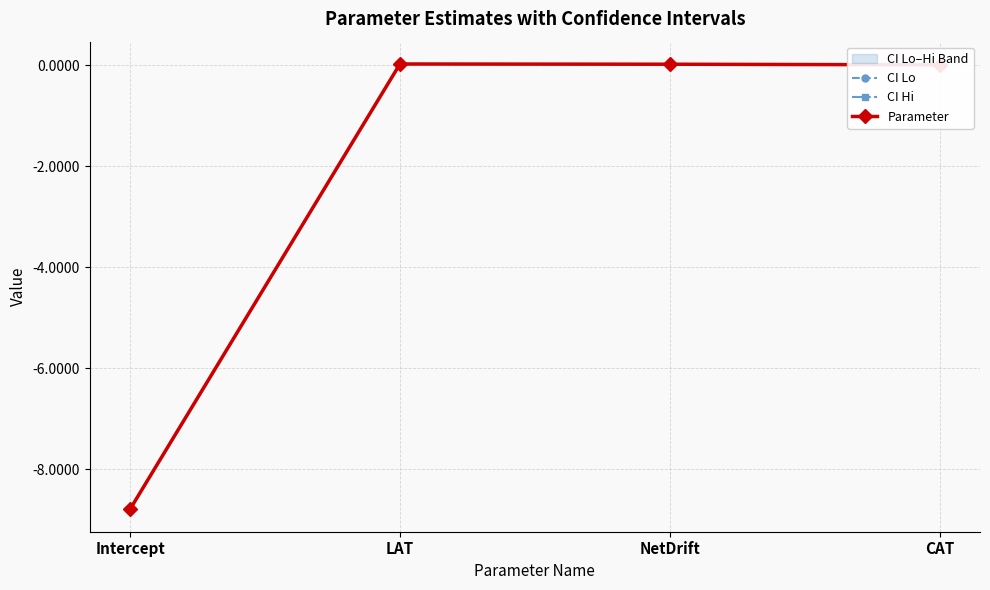

True or false: CI Lo has more than 1 points higher than both neighbors.

False